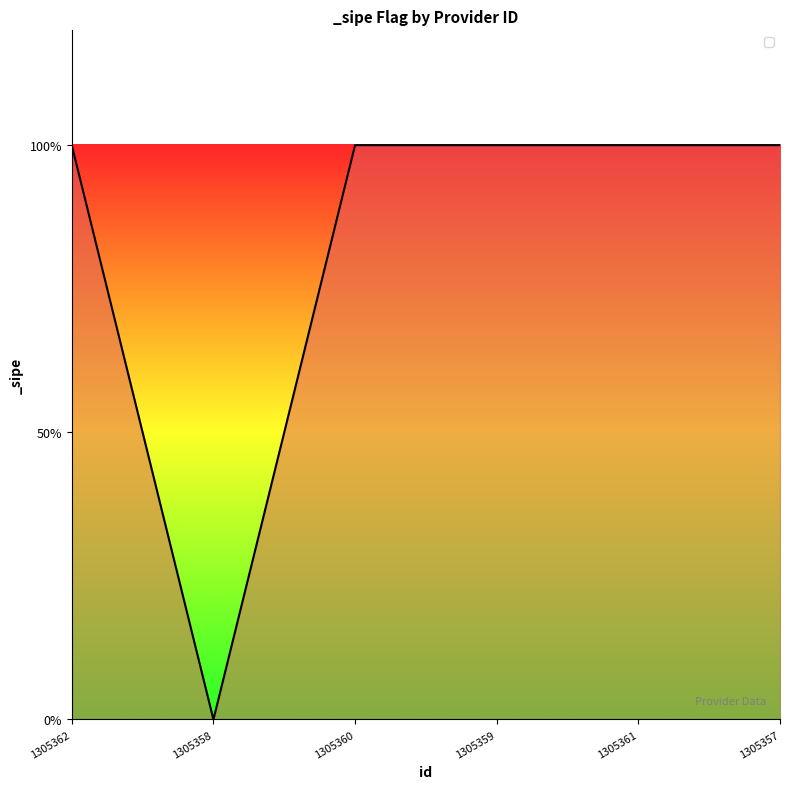

Reading left to right, what are all the values shown in this chart?

1	0	1	1	1	1